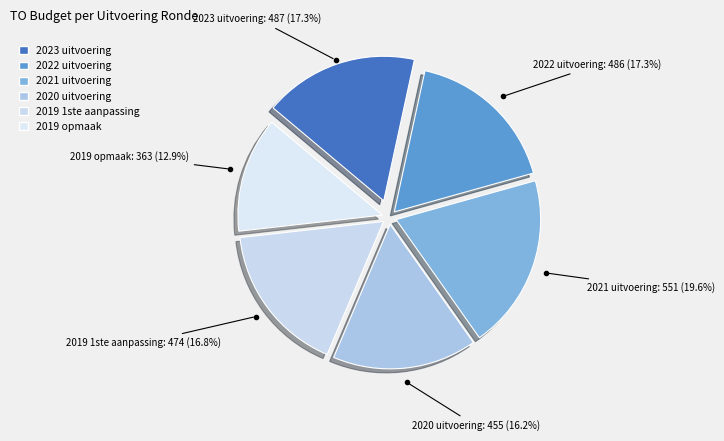

Count the number of slices in the pie.

6